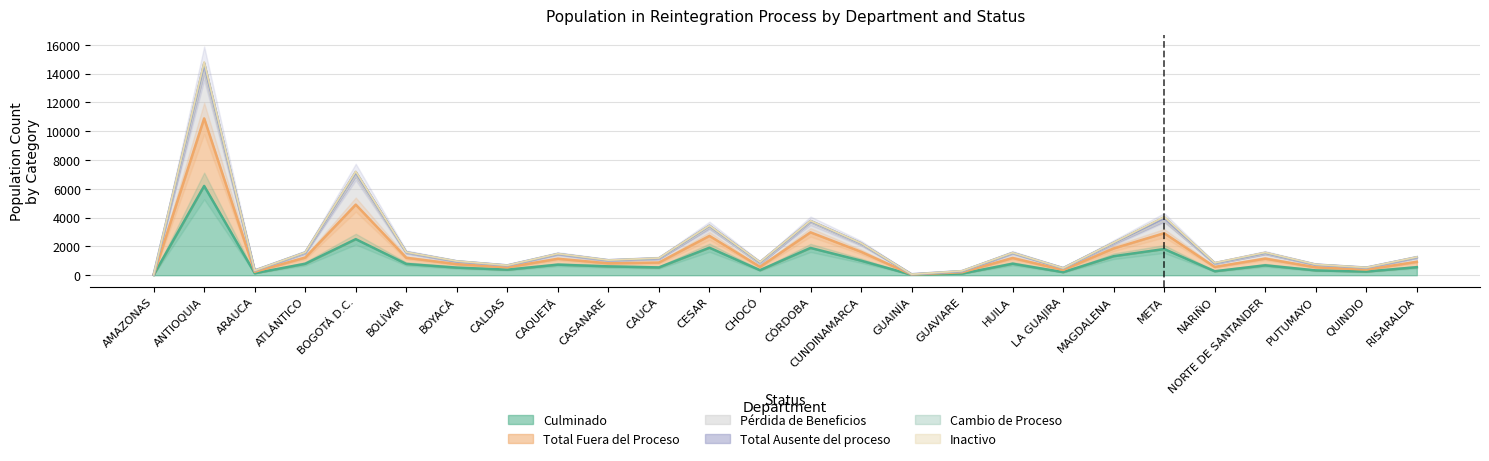

Which category has the lowest value in the Culminado series?

AMAZONAS